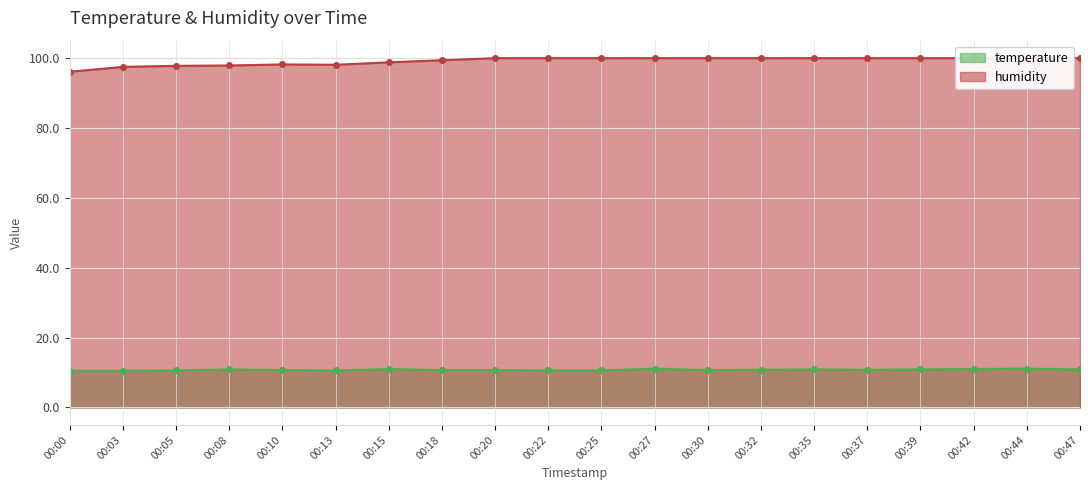

What is the sum of the temperature values at 00:08 and 00:32?

21.7